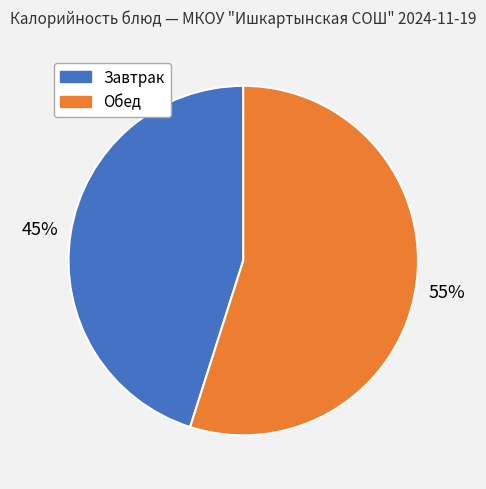

To the nearest percent, what is the difference between the largest and smallest slice percentages?

10%